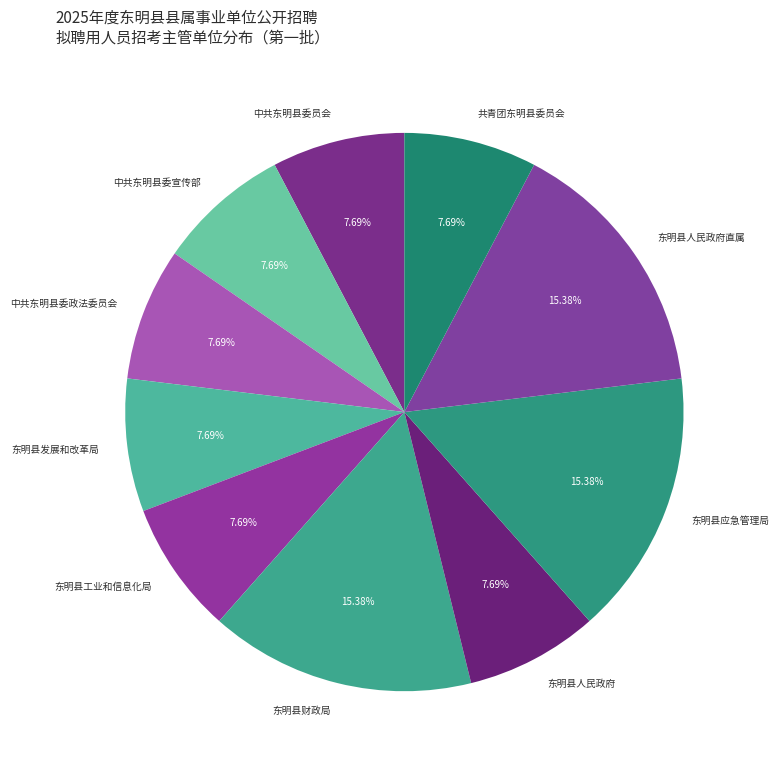

Is 东明县人民政府直属 the majority of the pie?

No